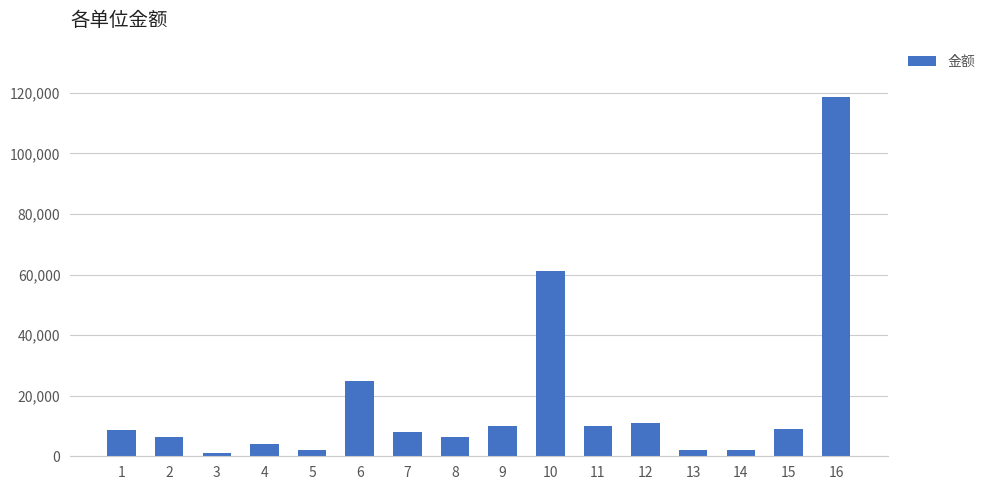

What is the maximum value shown in the chart?

118731.3